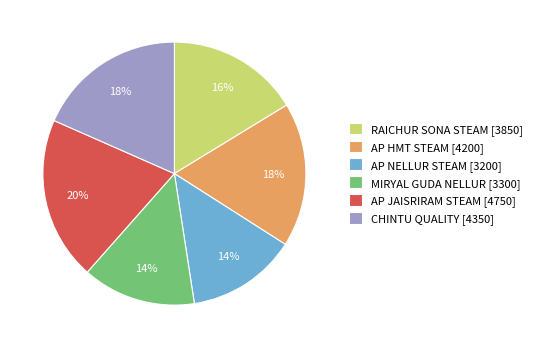

Approximately how many times larger is the value at MIRYAL GUDA NELLUR [3300] compared to AP HMT STEAM [4200]?

0.8